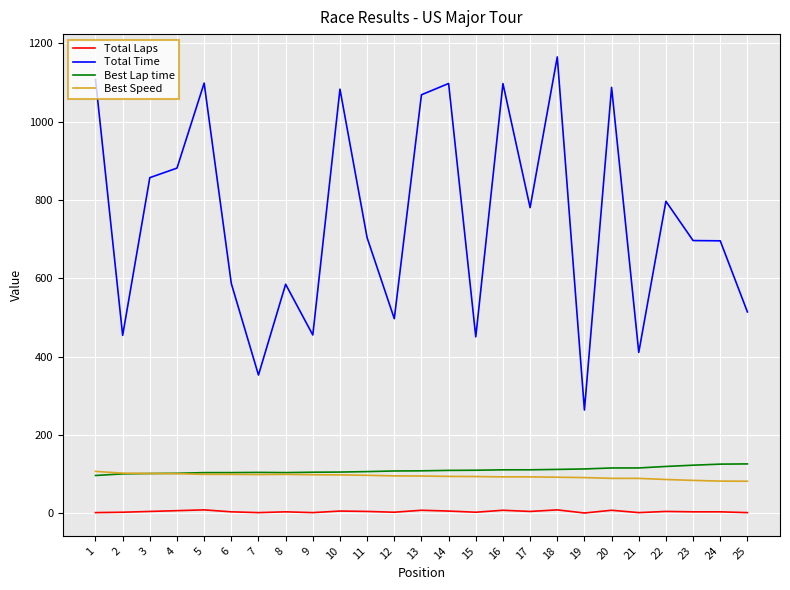

Which series has the widest spread of values?

Total Time